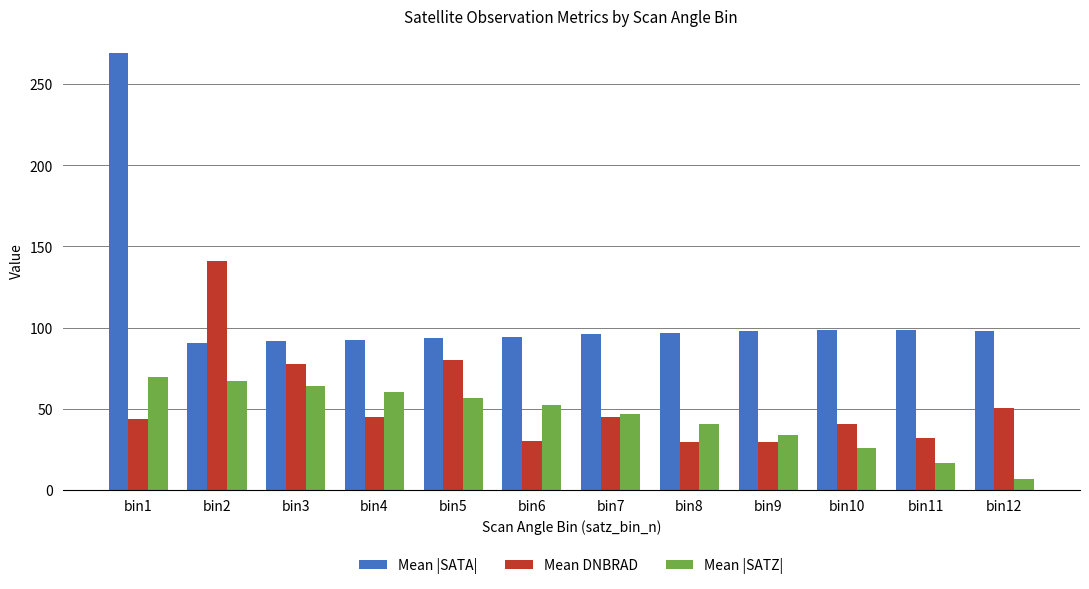

Which label corresponds to the smallest value in the chart?

bin12